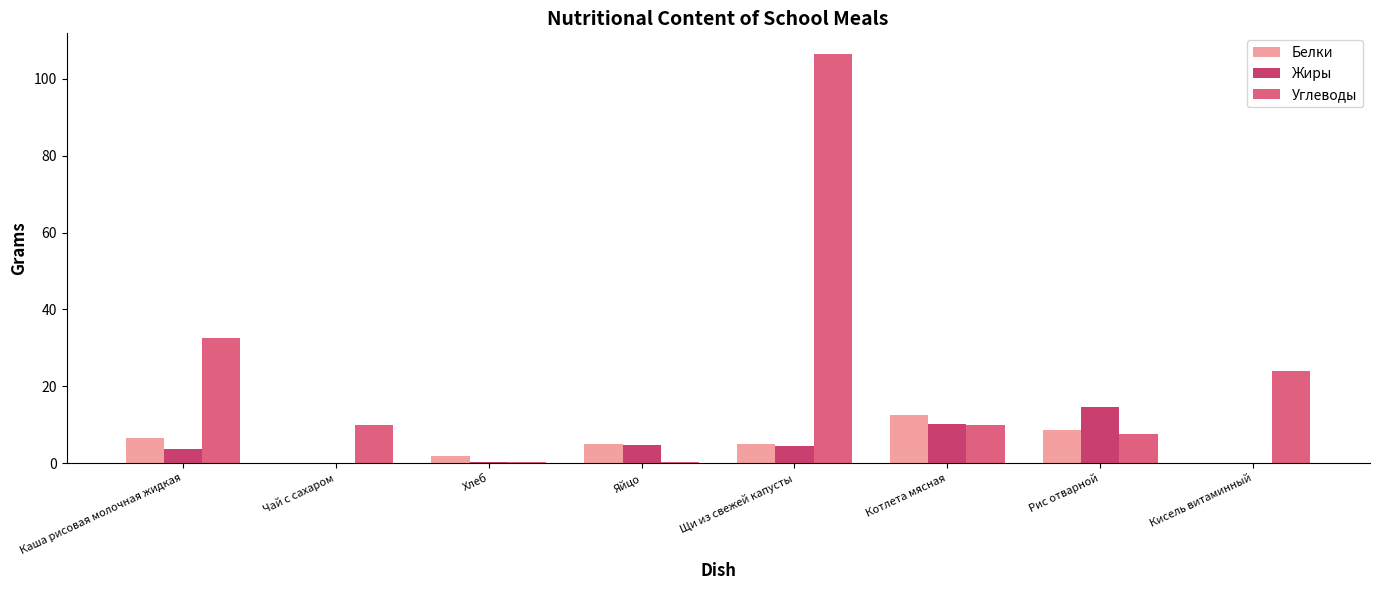

True or false: Углеводы has a value of 4.3 at Котлета мясная.

False